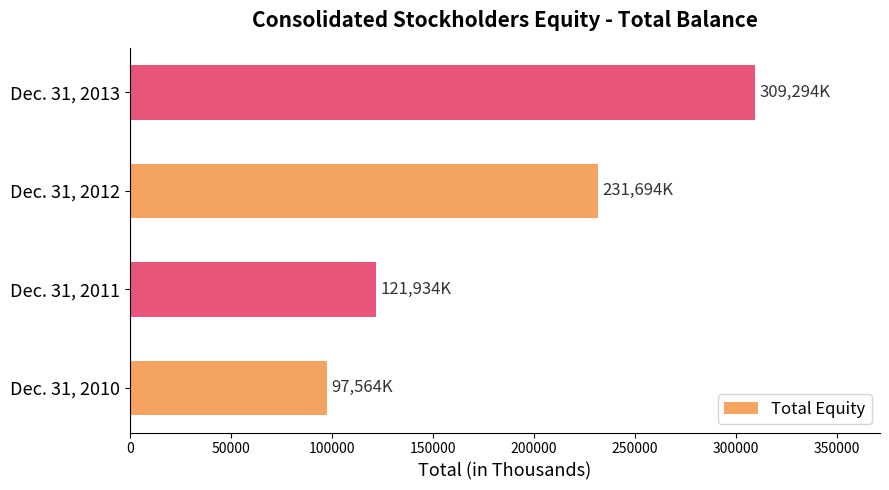

What is the sum of the values at Dec. 31, 2011 and Dec. 31, 2012?

353628